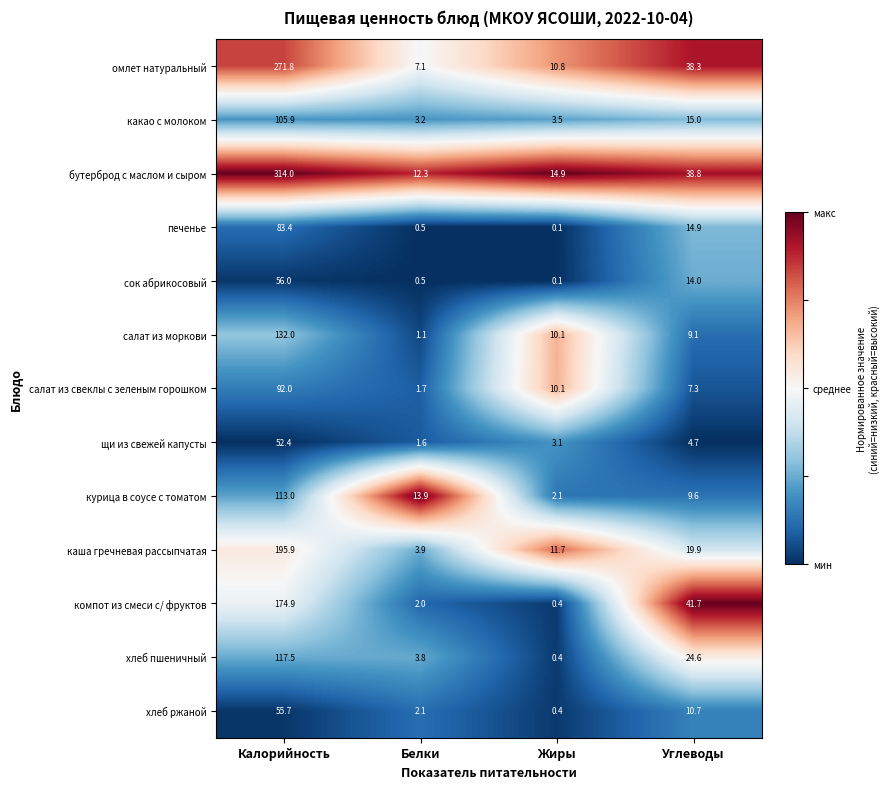

What is the difference between the second highest and second lowest values in the бутерброд с маслом и сыром series?

23.9